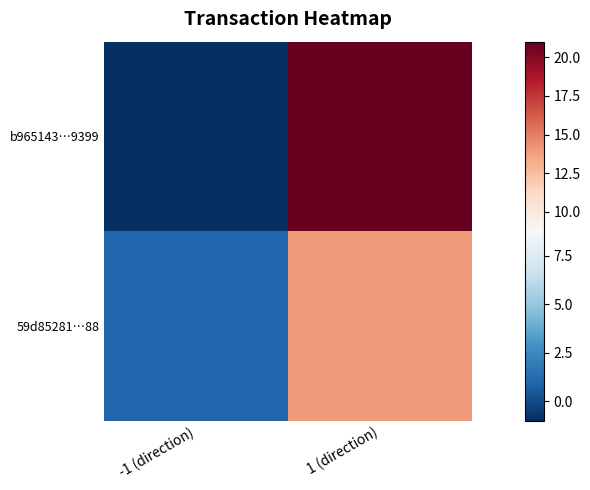

Rank the series by their average value, from highest to lowest.

b965143…9399, 59d85281…88